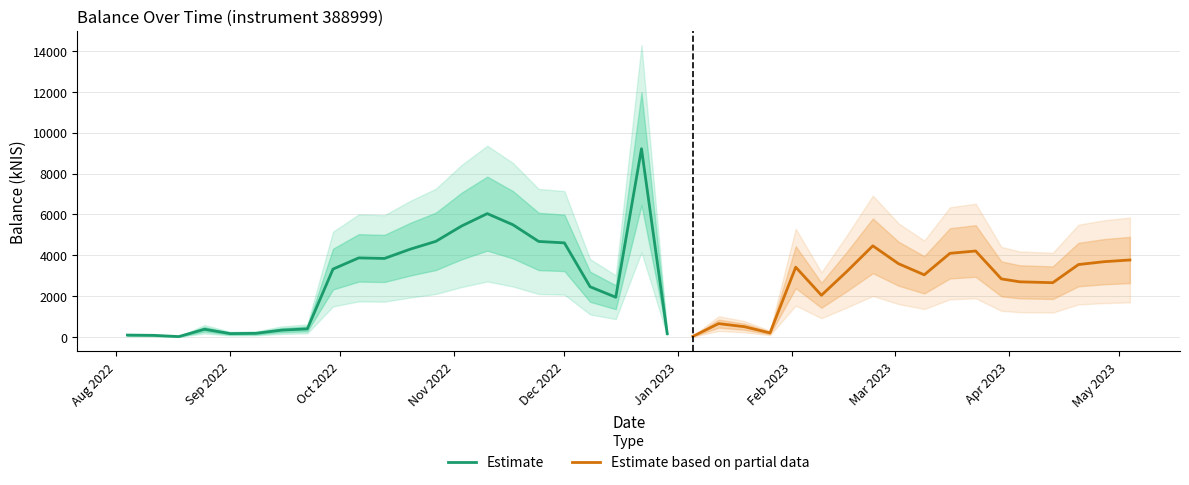

List the labels in order of value, smallest first.

2022-08-18, 2023-01-05, 2022-08-11, 2022-08-04, 2022-09-01, 2022-12-29, 2022-09-08, 2023-01-26, 2022-09-15, 2022-08-25, 2022-09-22, 2023-01-19, 2023-01-12, 2022-12-15, 2023-02-09, 2022-12-08, 2023-04-13, 2023-04-04, 2023-03-30, 2023-03-09, 2023-02-16, 2022-09-29, 2023-02-02, 2023-04-20, 2023-03-02, 2023-04-27, 2023-05-04, 2022-10-13, 2022-10-06, 2023-03-16, 2023-03-23, 2022-10-20, 2023-02-23, 2022-12-01, 2022-11-24, 2022-10-27, 2022-11-03, 2022-11-17, 2022-11-10, 2022-12-22